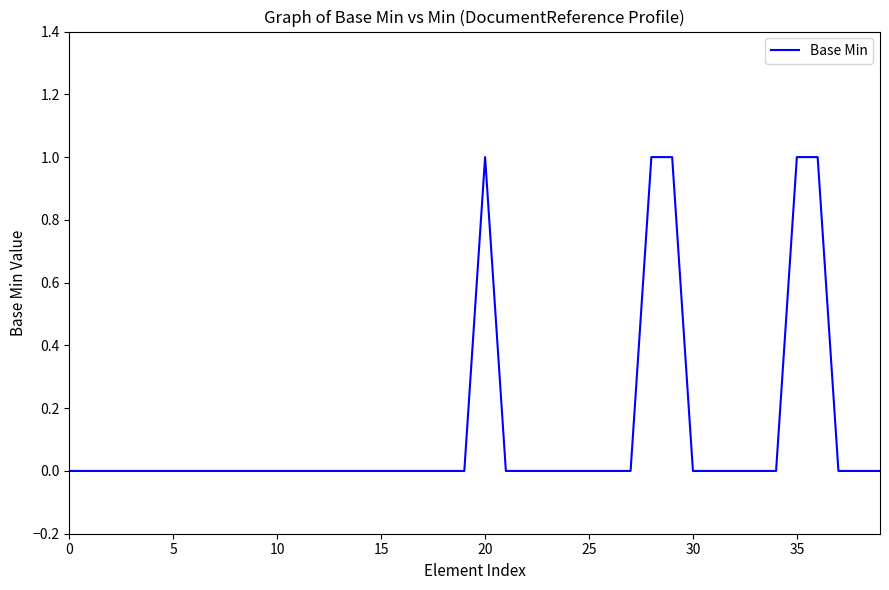

Does the chart have visible grid lines?

No